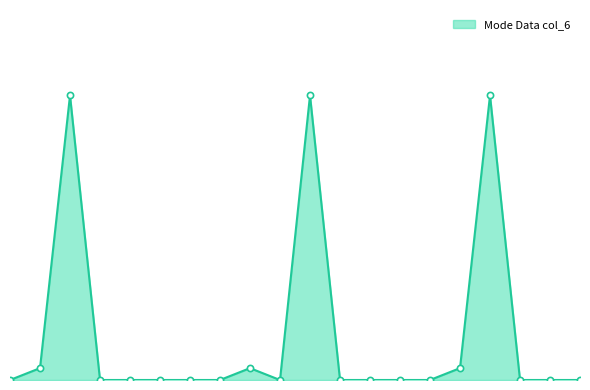

Is this an area chart (filled region under the line)?

Yes